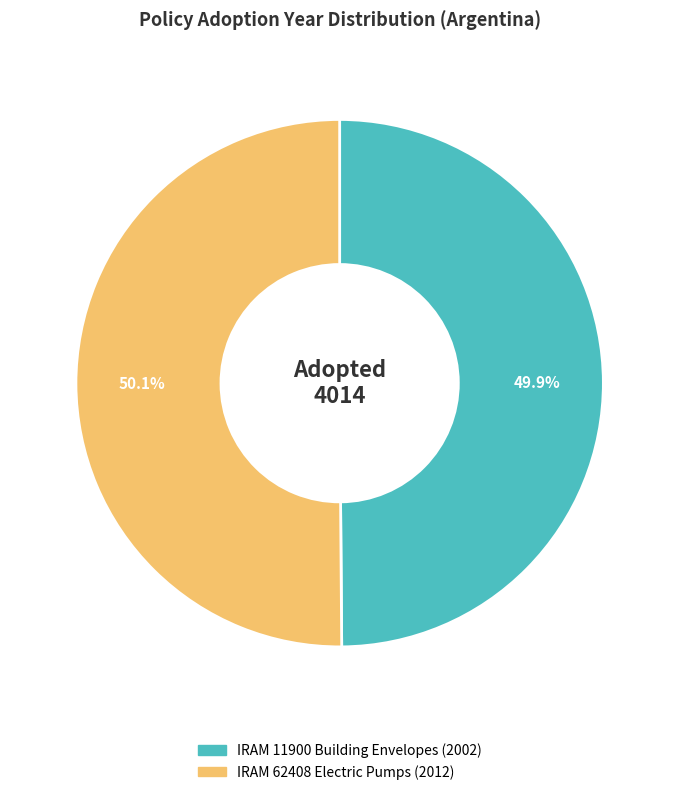

Is there a majority slice in this chart?

Yes